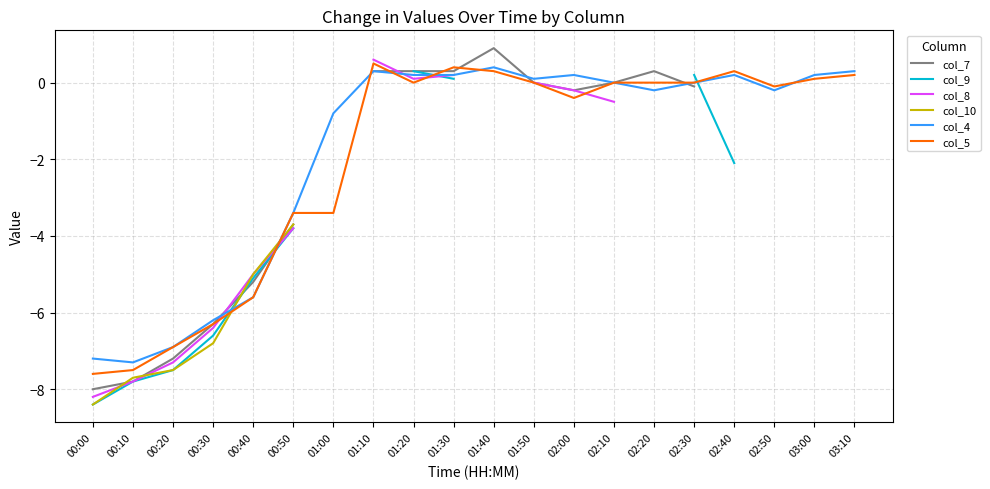

Rank the categories by col_8 value from lowest to highest.

00:00, 00:10, 00:20, 00:30, 00:40, 00:50, 01:00, 02:50, 02:10, 02:30, 02:00, 01:50, 01:20, 01:30, 01:10, 01:40, 02:20, 02:40, 03:00, 03:10